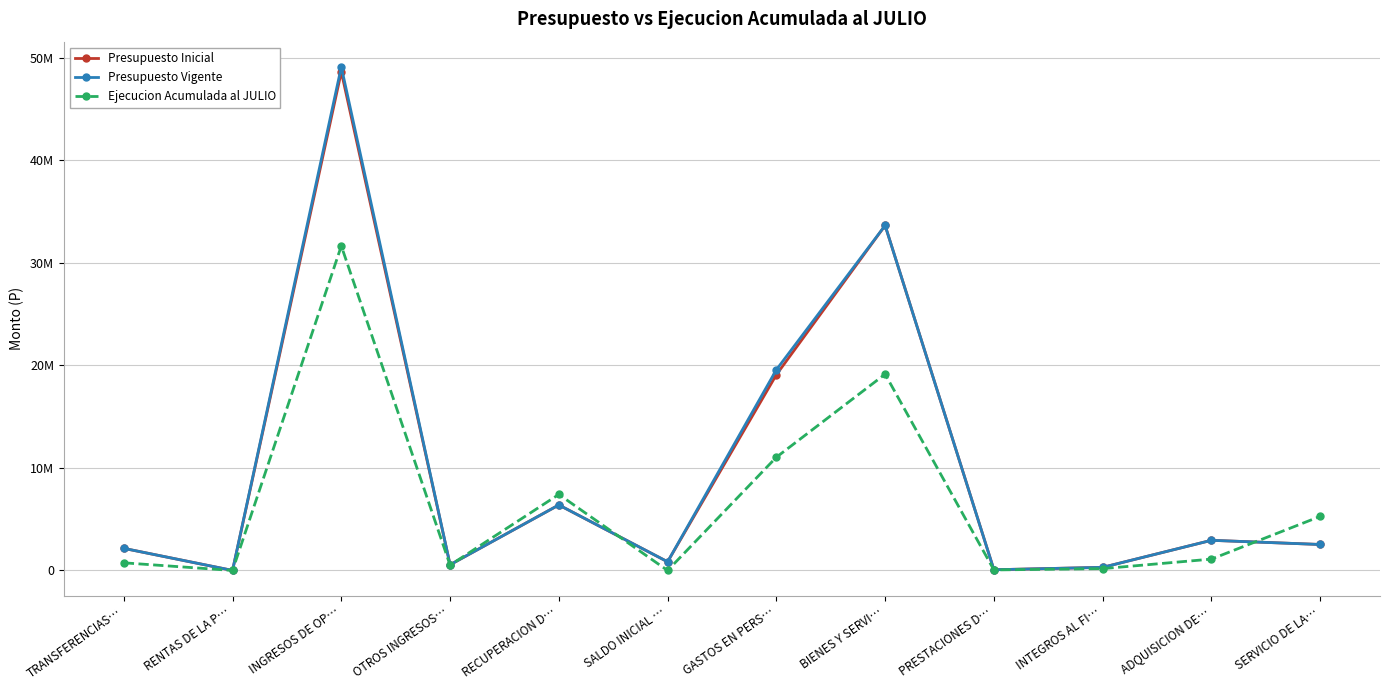

What is the sum of the Ejecucion Acumulada al JULIO values at SALDO INICIAL … and RENTAS DE LA P…?

2677